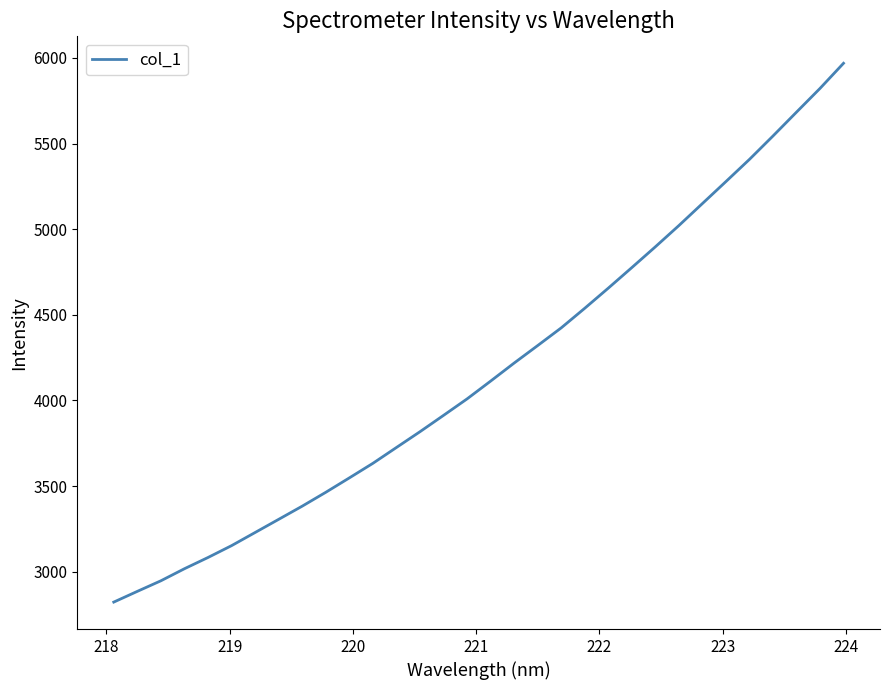

How many series are shown in this chart?

1